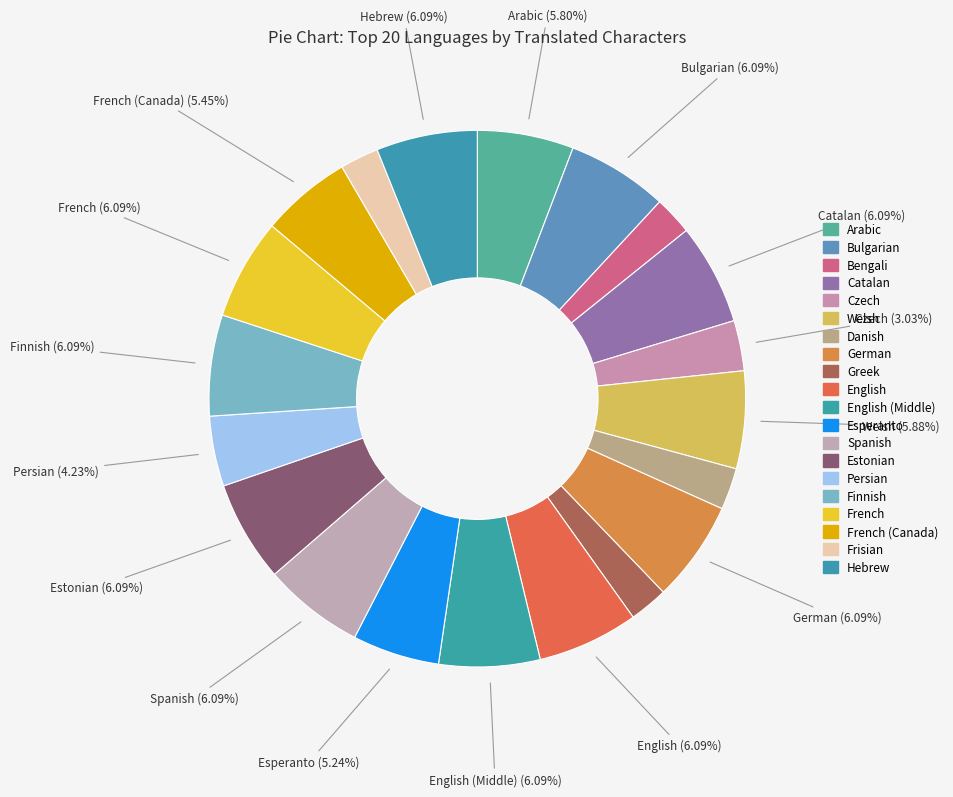

How many slices are in this pie chart?

20